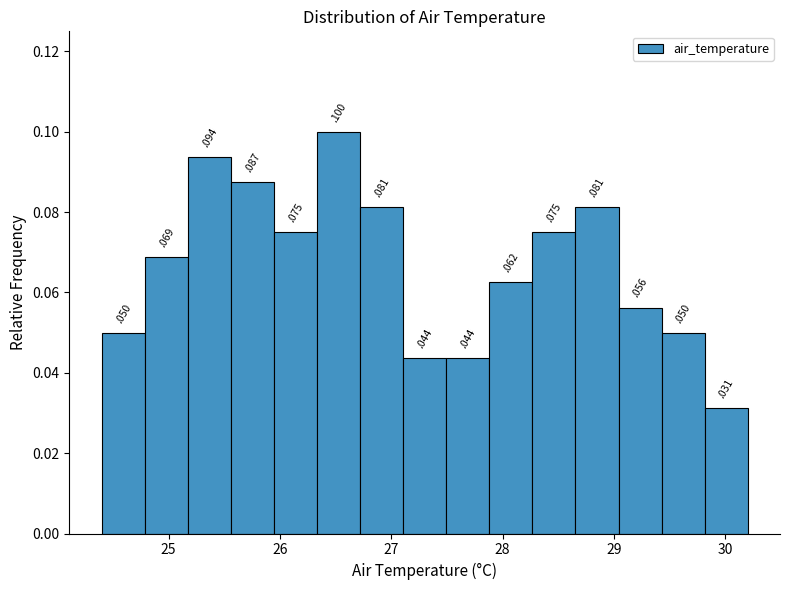

Read against the x-axis, roughly where is the centre of the tallest bar?

26.5